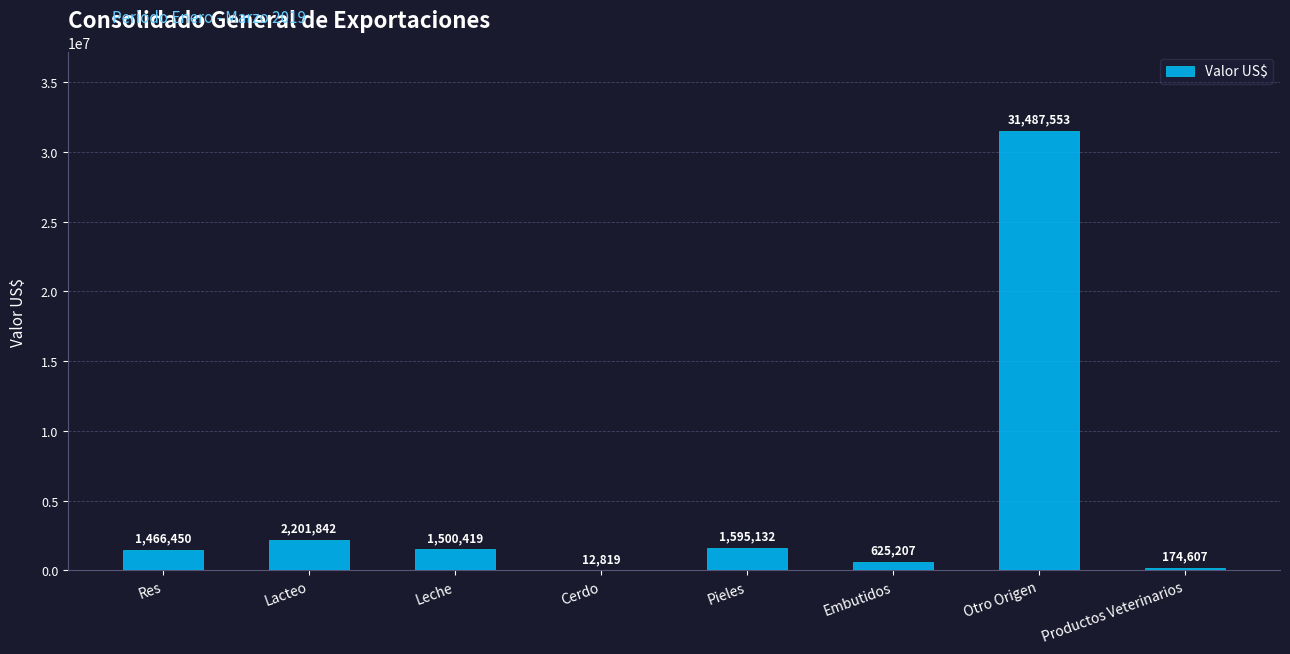

Are the bars grouped side by side (vs. stacked)?

No